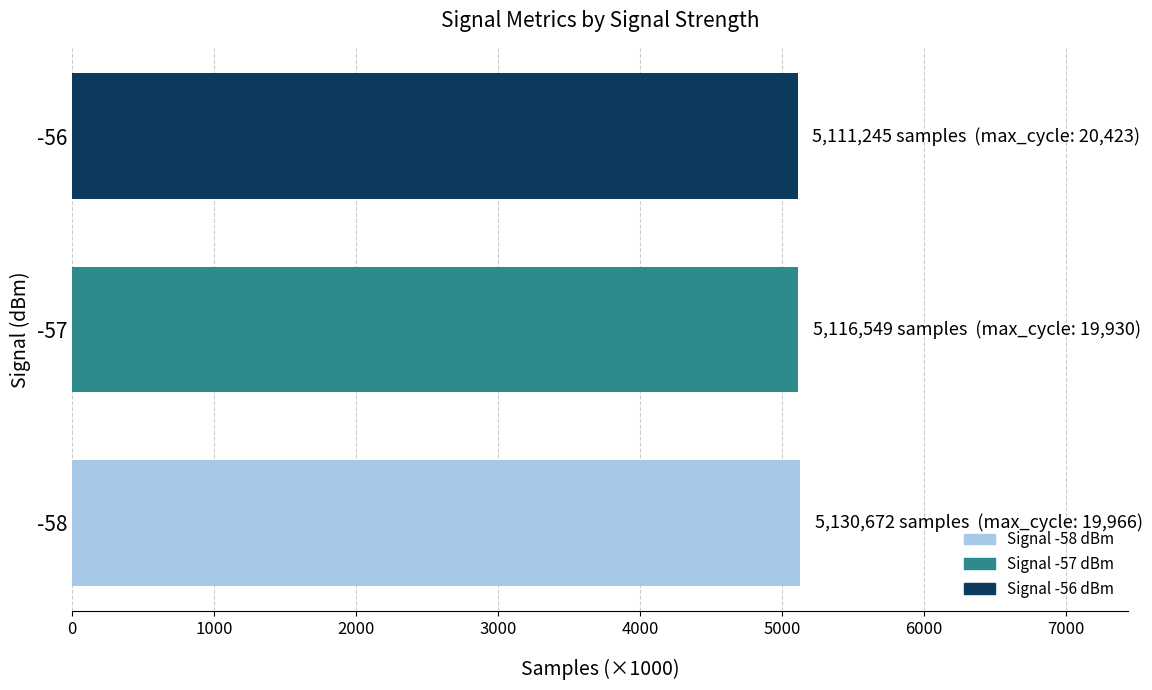

Approximately how many times larger is the value at -58 compared to -56?

1.0